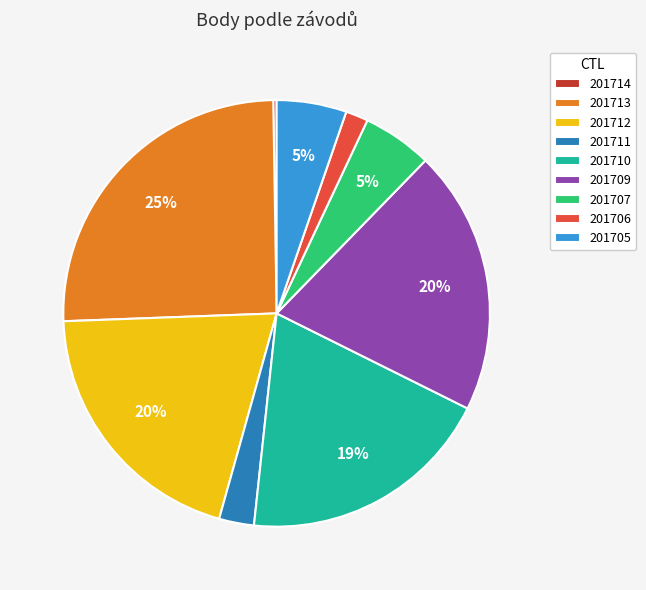

Between 201705 and 201713, which is larger?

201713